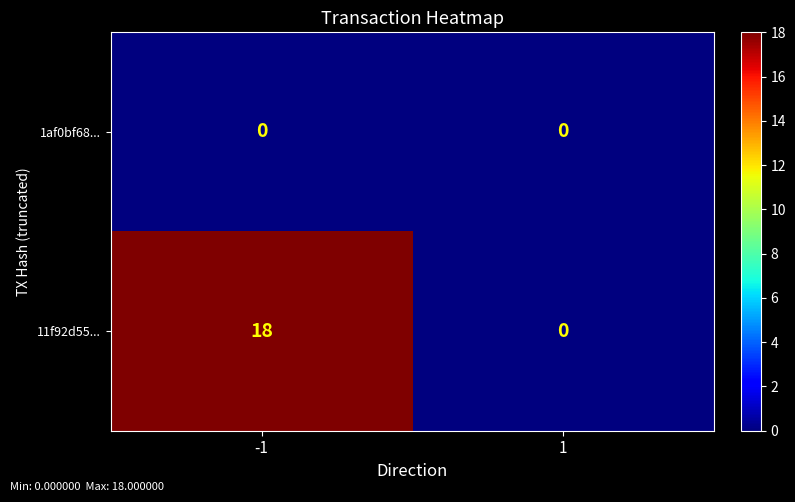

Reading left to right, extract all data points from this chart.

1af0bf68...: 0	0
11f92d55...: 18	0